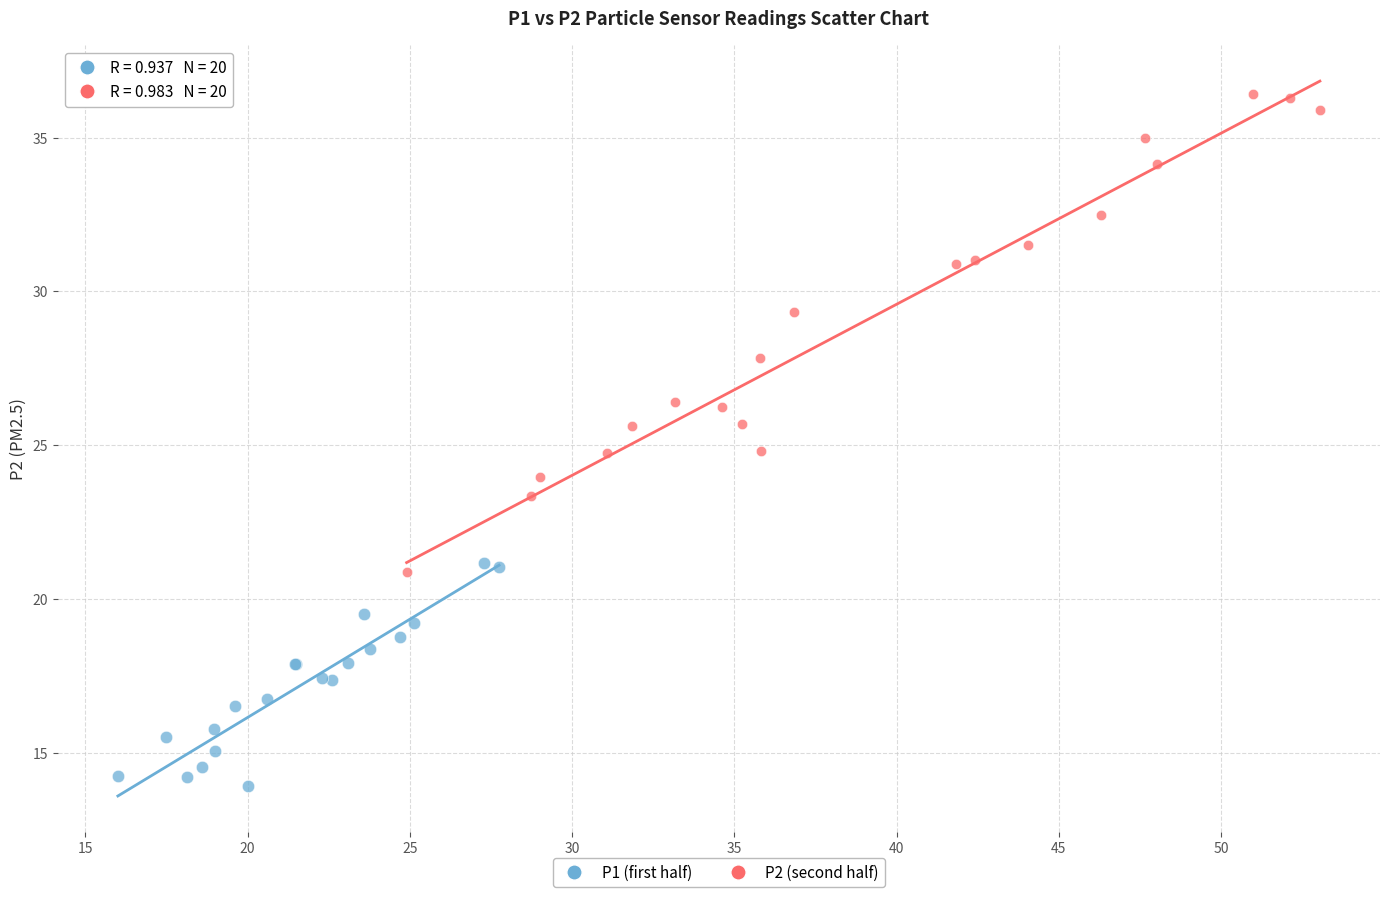

Which series contains the lowest Y value?

P1 (first half)